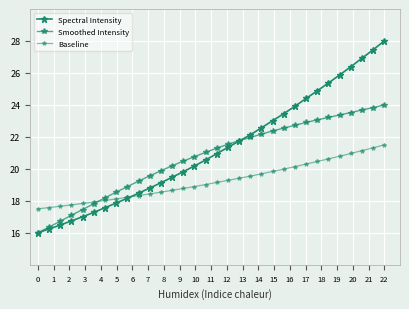

How many lines are shown in the chart?

3